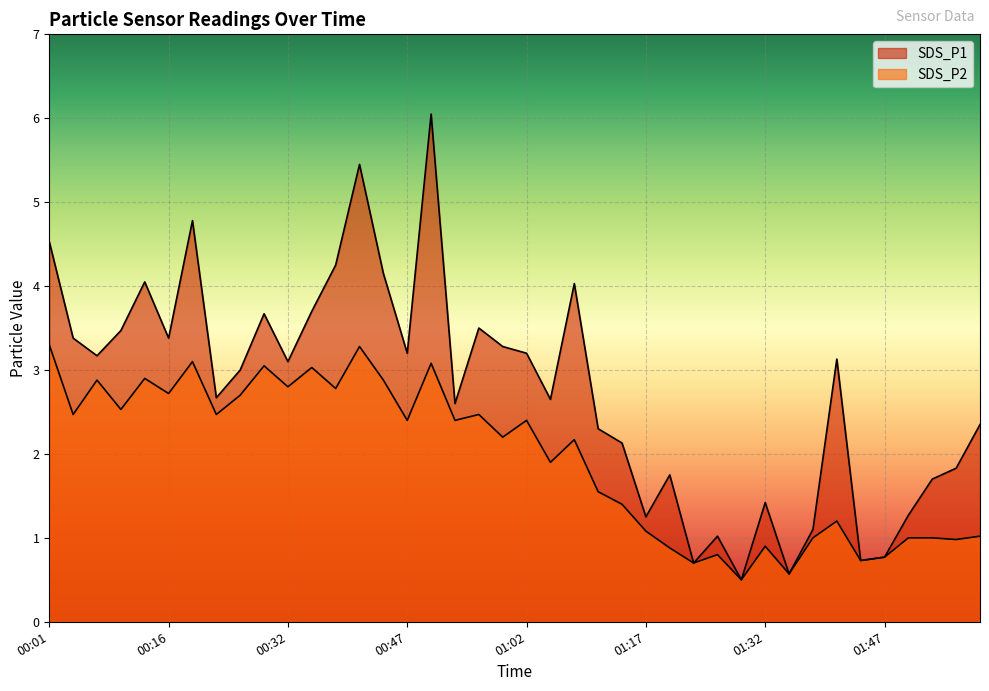

How many values in the SDS_P2 series exceed 2?

22